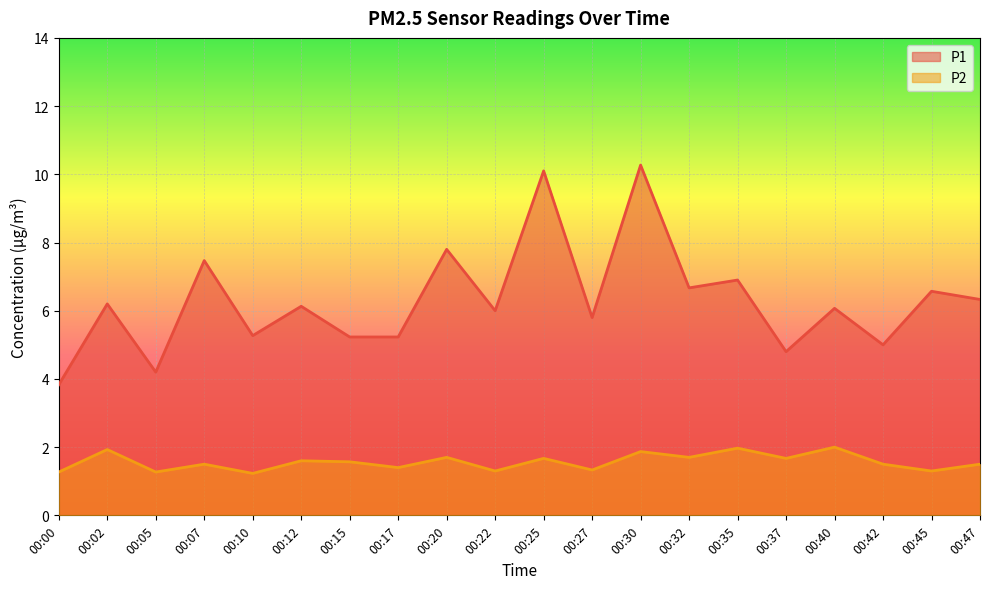

How many data points in P1 are less than 6?

8